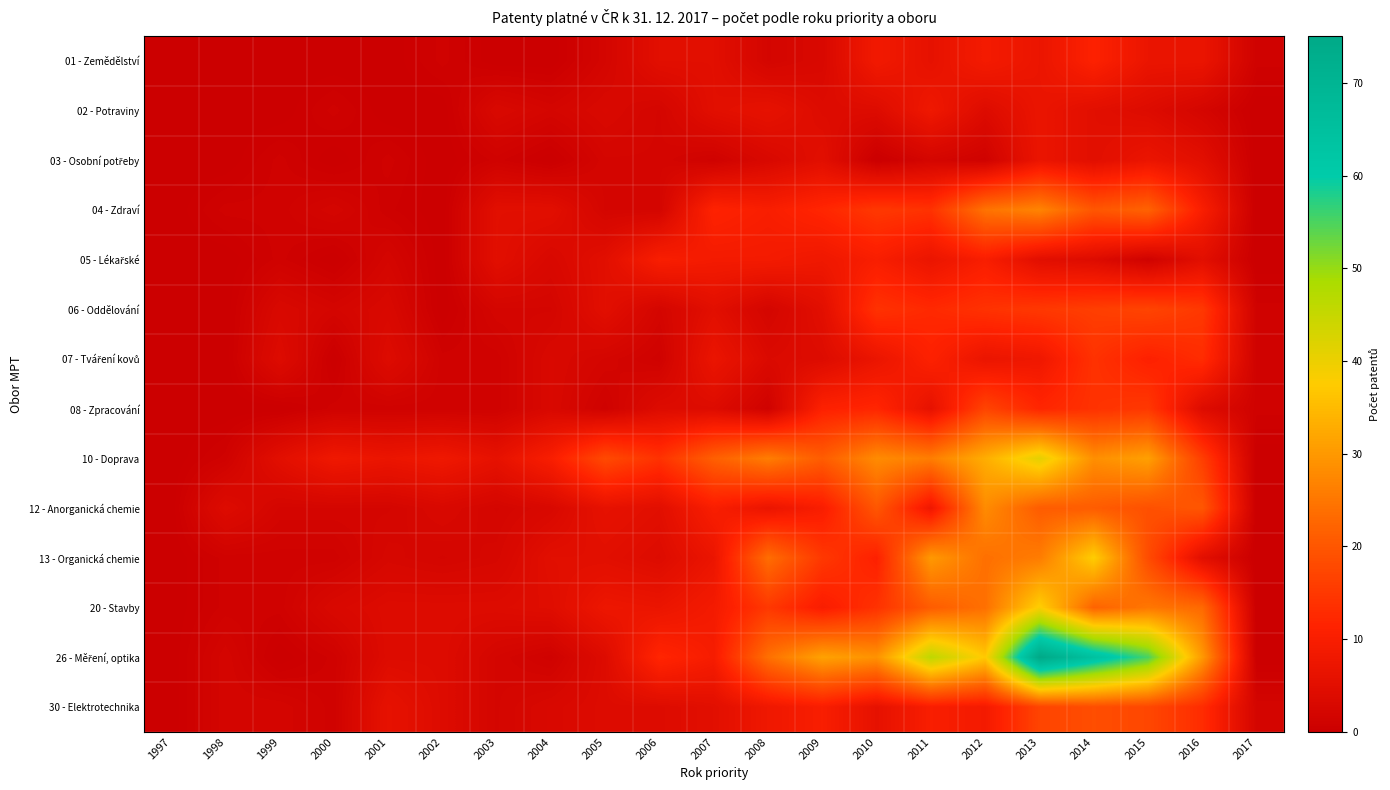

List the series in order of their peak value, lowest first.

03 - Osobní potřeby, 02 - Potraviny, 05 - Lékařské, 01 - Zemědělství, 07 - Tváření kovů, 06 - Oddělování, 08 - Zpracování, 30 - Elektrotechnika, 04 - Zdraví, 12 - Anorganická chemie, 13 - Organická chemie, 20 - Stavby, 10 - Doprava, 26 - Měření, optika